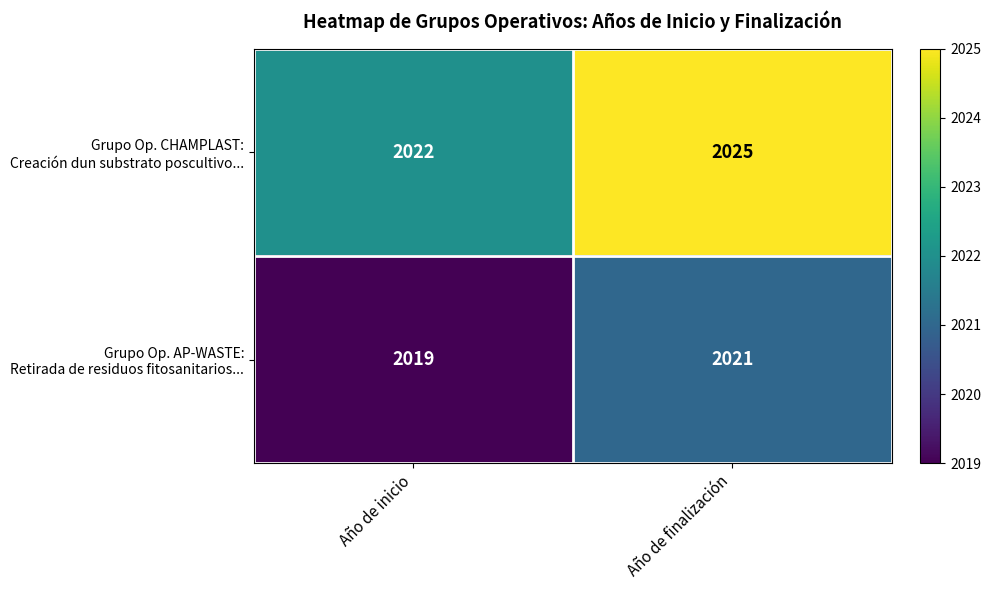

What is the greatest value displayed?

2025